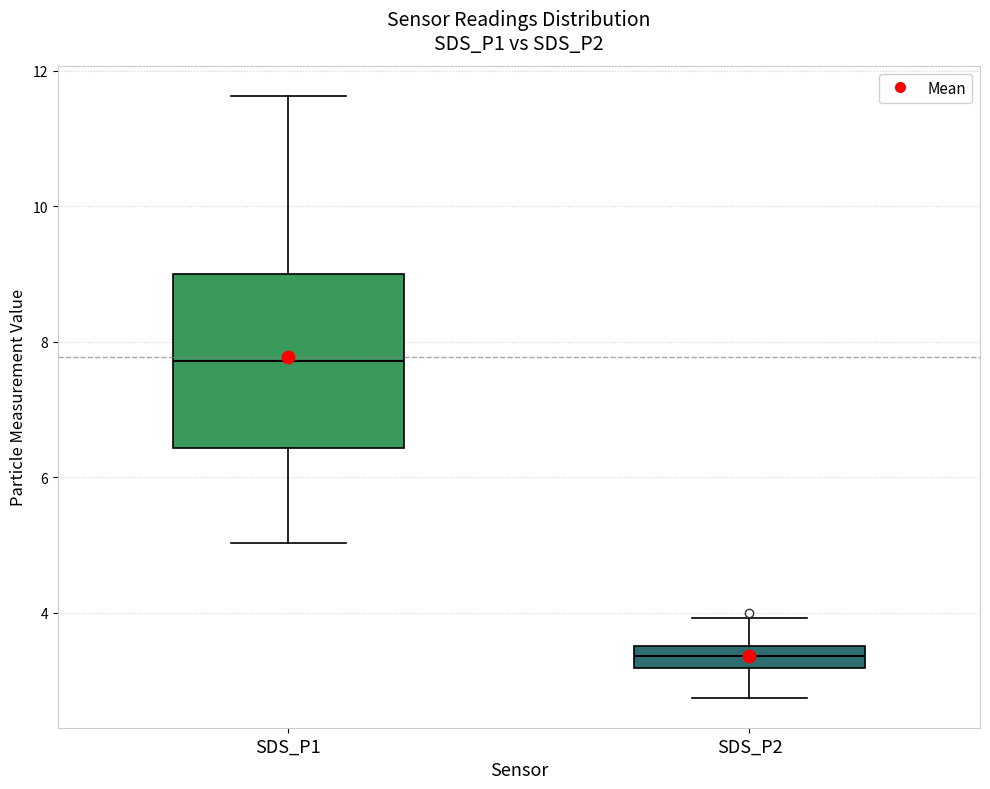

Reading left to right, read every box against the y-axis: the position of its median line, the range the box covers, and the ends of its whiskers. The values are not printed on the chart, so give them approximately, as read against the axis.

SDS_P1: median 7.8, box 6.4 to 9.0, whiskers 5.0 to 11.6
SDS_P2: median 3.4, box 3.2 to 3.6, whiskers 2.8 to 4.0